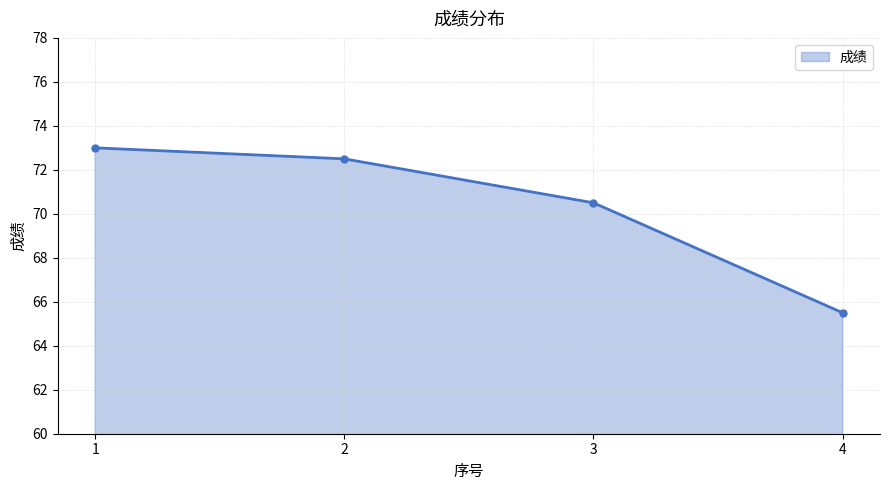

Reading left to right, what are all the values shown in this chart?

73.0	72.5	70.5	65.5